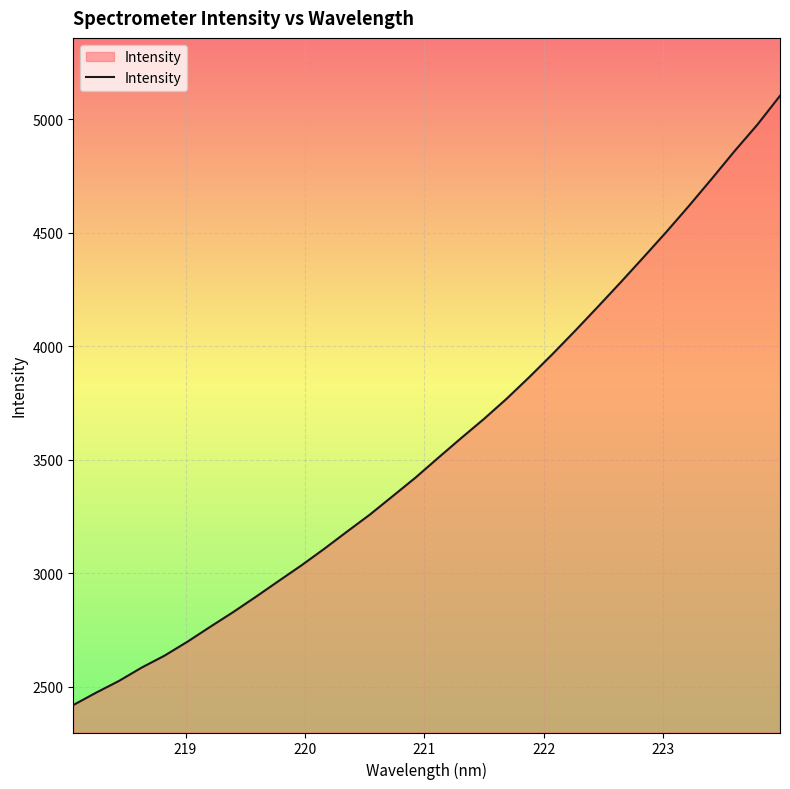

What is the difference between the maximum and minimum values?

2684.3